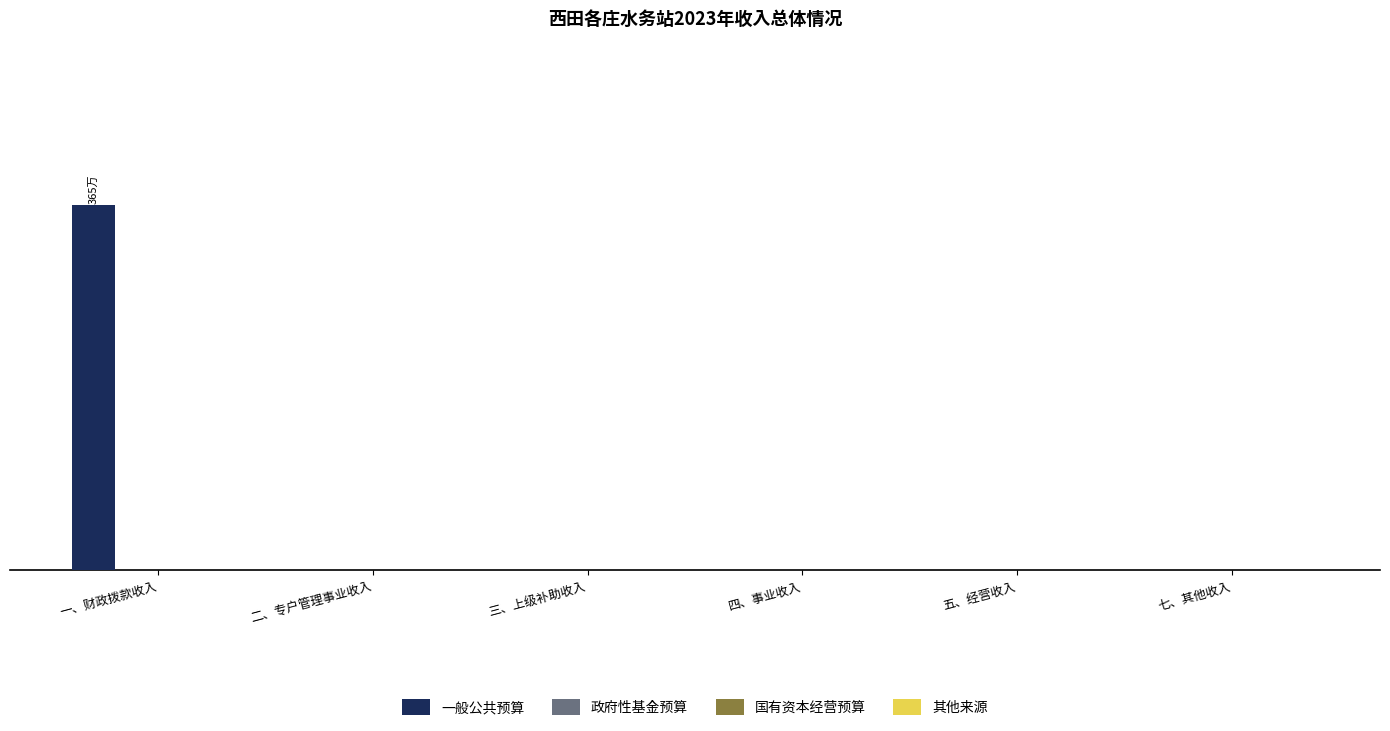

Reading left to right, list all the values displayed in this chart.

一般公共预算: 一、财政拨款收入=3649691.6	二、专户管理事业收入=0.0	三、上级补助收入=0.0	四、事业收入=0.0	五、经营收入=0.0	七、其他收入=0.0
政府性基金预算: 一、财政拨款收入=0.0	二、专户管理事业收入=0.0	三、上级补助收入=0.0	四、事业收入=0.0	五、经营收入=0.0	七、其他收入=0.0
国有资本经营预算: 一、财政拨款收入=0.0	二、专户管理事业收入=0.0	三、上级补助收入=0.0	四、事业收入=0.0	五、经营收入=0.0	七、其他收入=0.0
其他来源: 一、财政拨款收入=0.0	二、专户管理事业收入=0.0	三、上级补助收入=0.0	四、事业收入=0.0	五、经营收入=0.0	七、其他收入=0.0